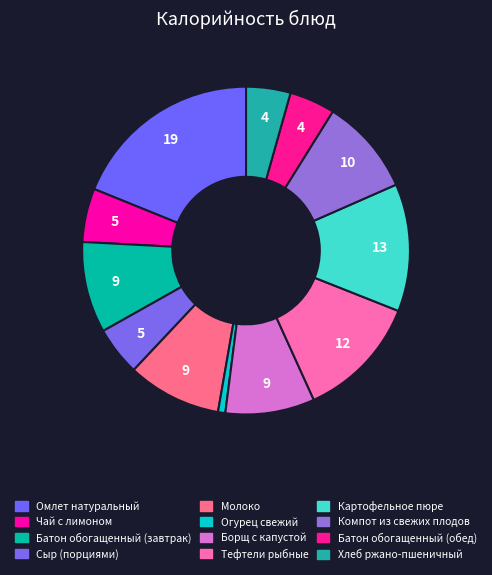

Is there any slice that represents more than half of the pie?

No